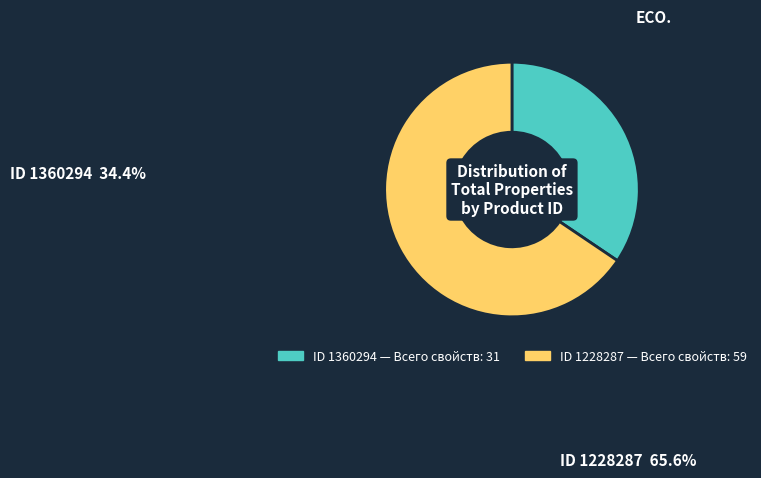

Which category has the biggest portion of the pie?

1228287